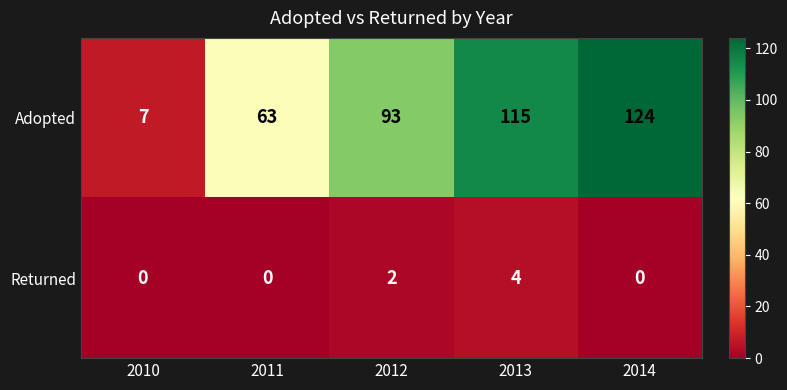

True or false: Returned has a value of -2 at 2010.

False